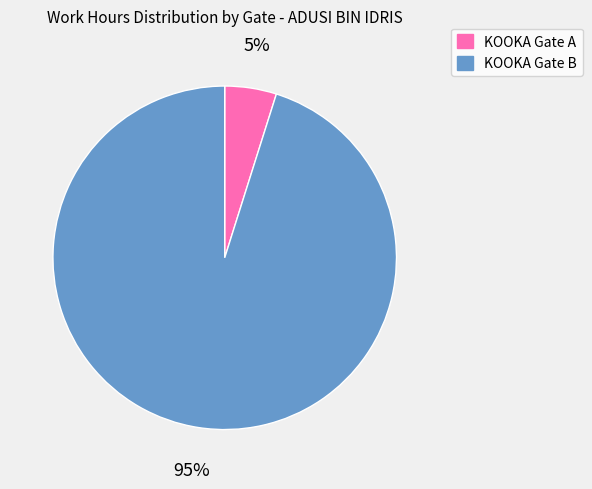

Is there any slice that represents more than half of the pie?

Yes